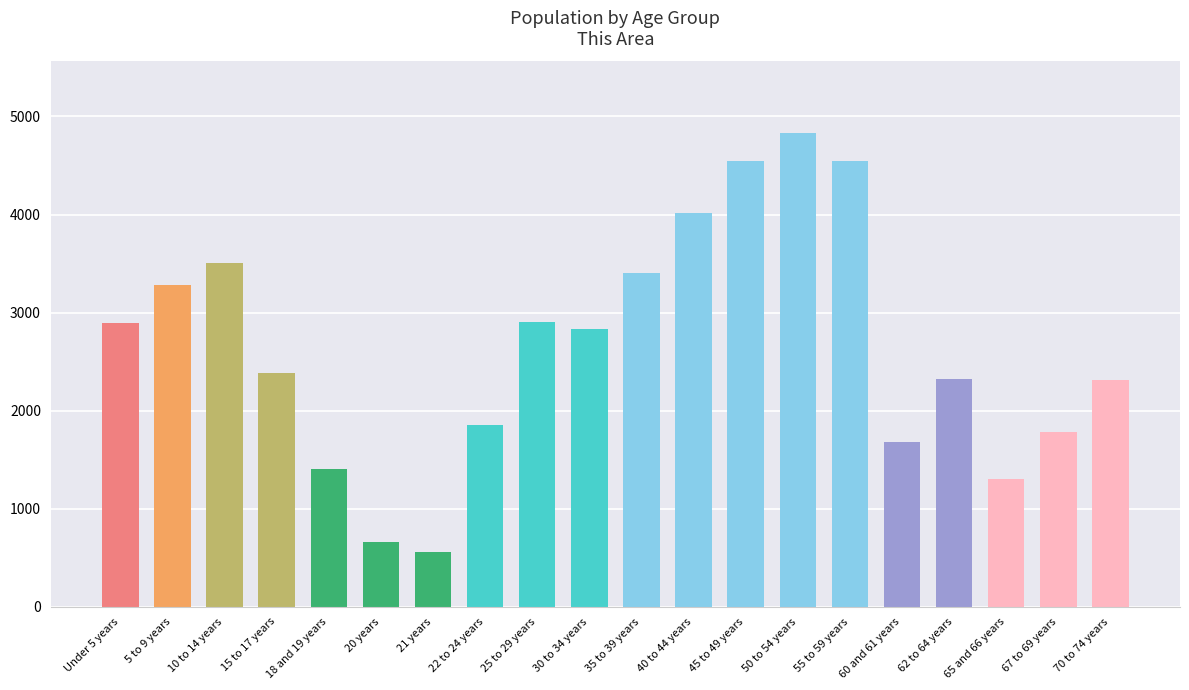

Which category has the lowest value across all series?

21 years